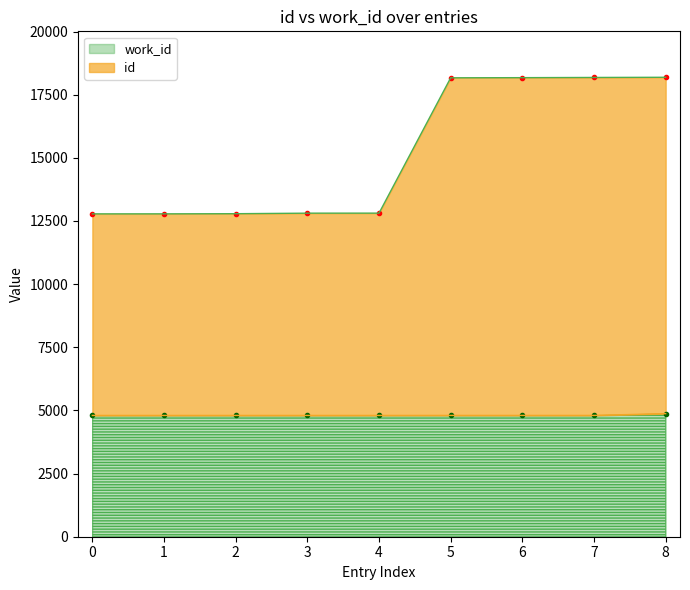

True or false: work_id has a value of 1201 at 6.

False